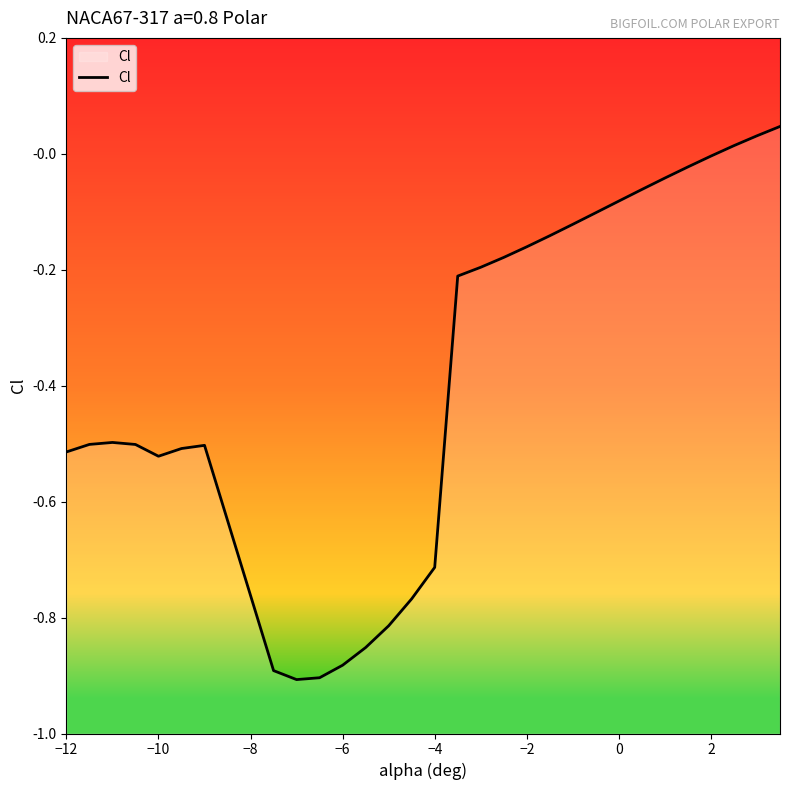

Is it true that the value at 0 is -0.0?

False